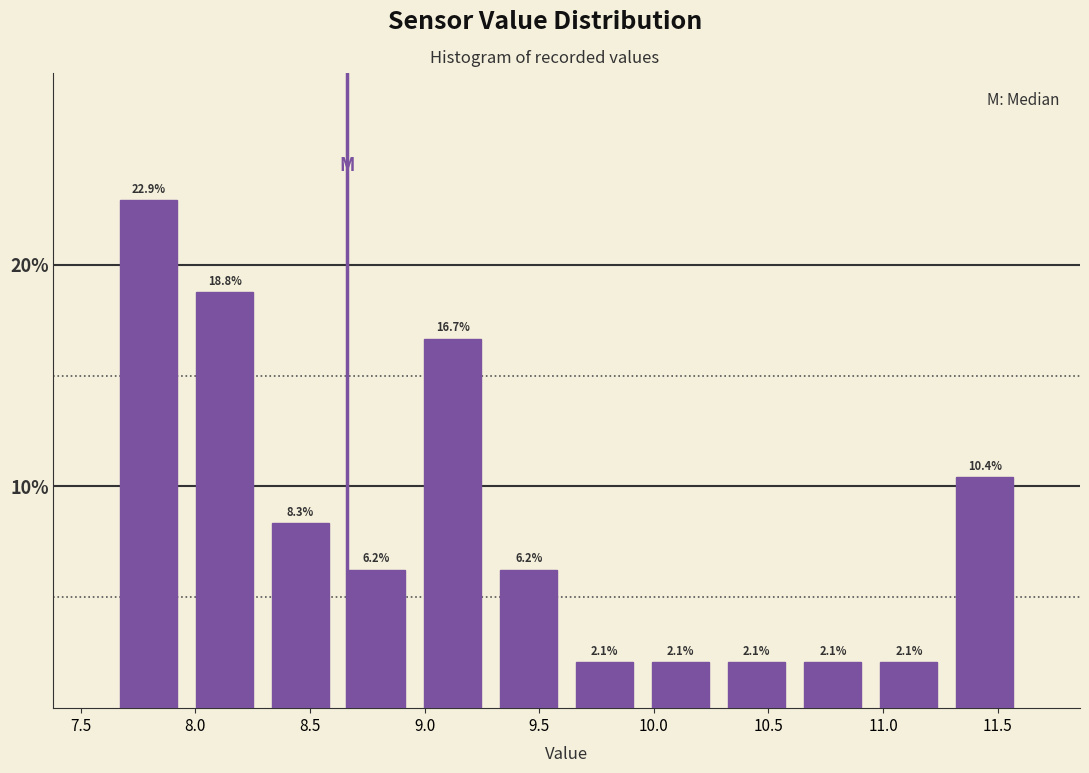

How tall is the bar that spans 10.30 to 10.60 on the x-axis? The bar edges are not printed on the chart, so give them approximately, as read against the axis.

2.1